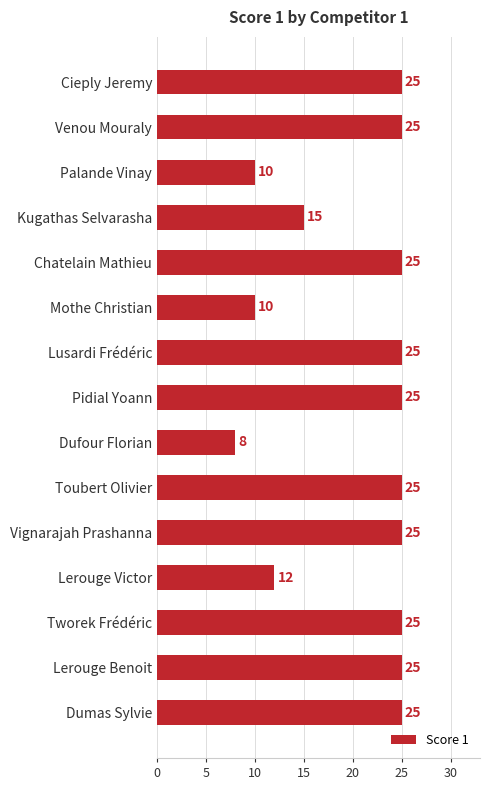

Read the value at Chatelain Mathieu, to the nearest 5.

25